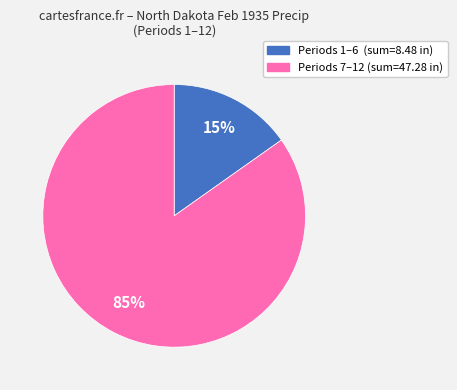

Is there a majority slice in this chart?

Yes